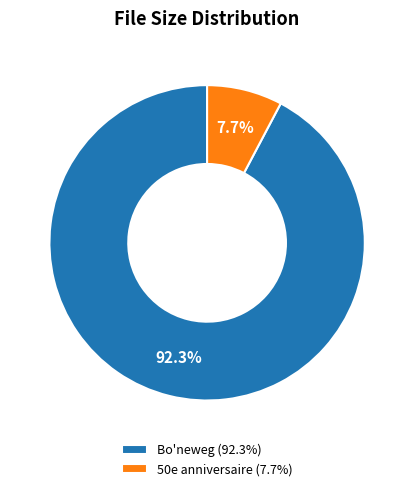

Is 50e anniversaire the majority of the pie?

No